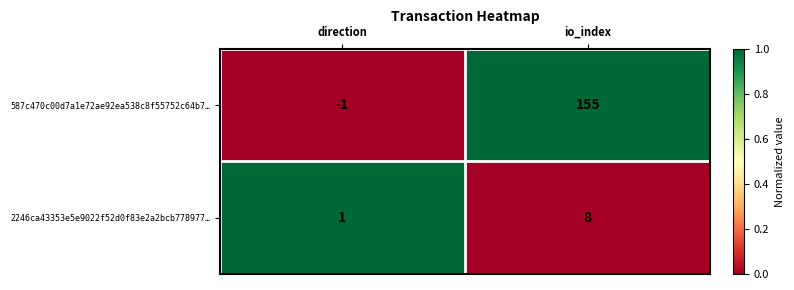

At which label is 2246ca43353e5e9022f52d0f83e2a2bcb778977… closest to 4?

direction